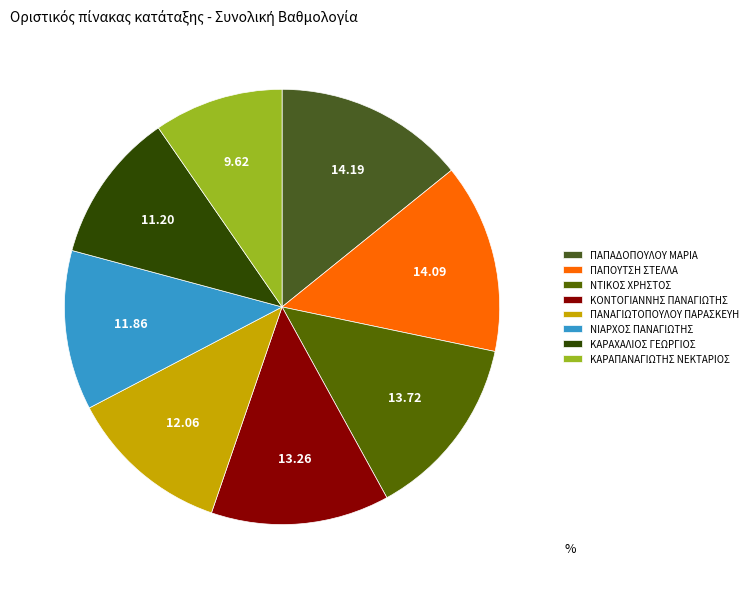

Is it true that ΠΑΠΟΥΤΣΗ ΣΤΕΛΛΑ is 9% of the pie?

False